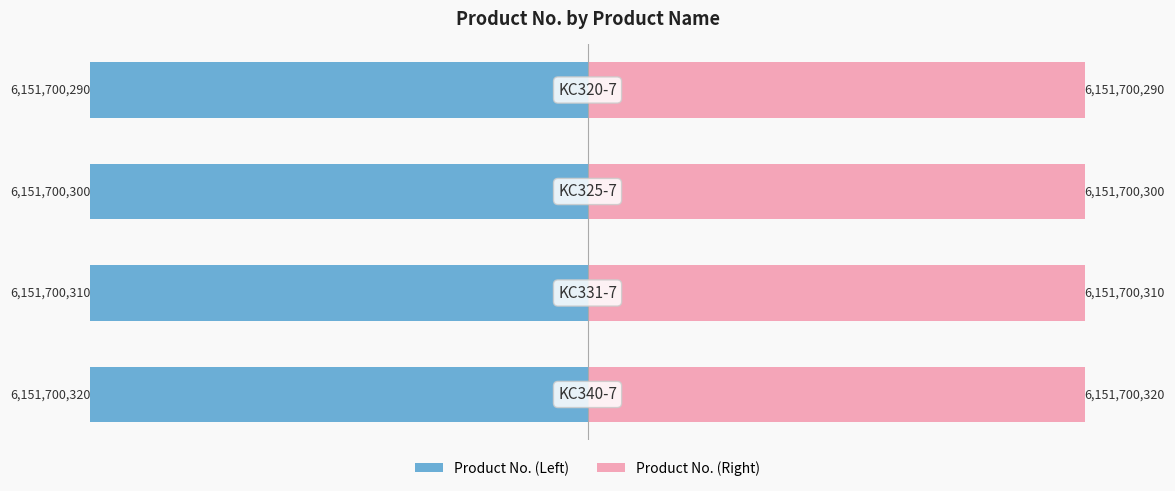

Reading right to left, transcribe all the data shown in this chart.

Product No. (Left): -6151700290	-6151700300	-6151700310	-6151700320
Product No. (Right): 6151700290	6151700300	6151700310	6151700320